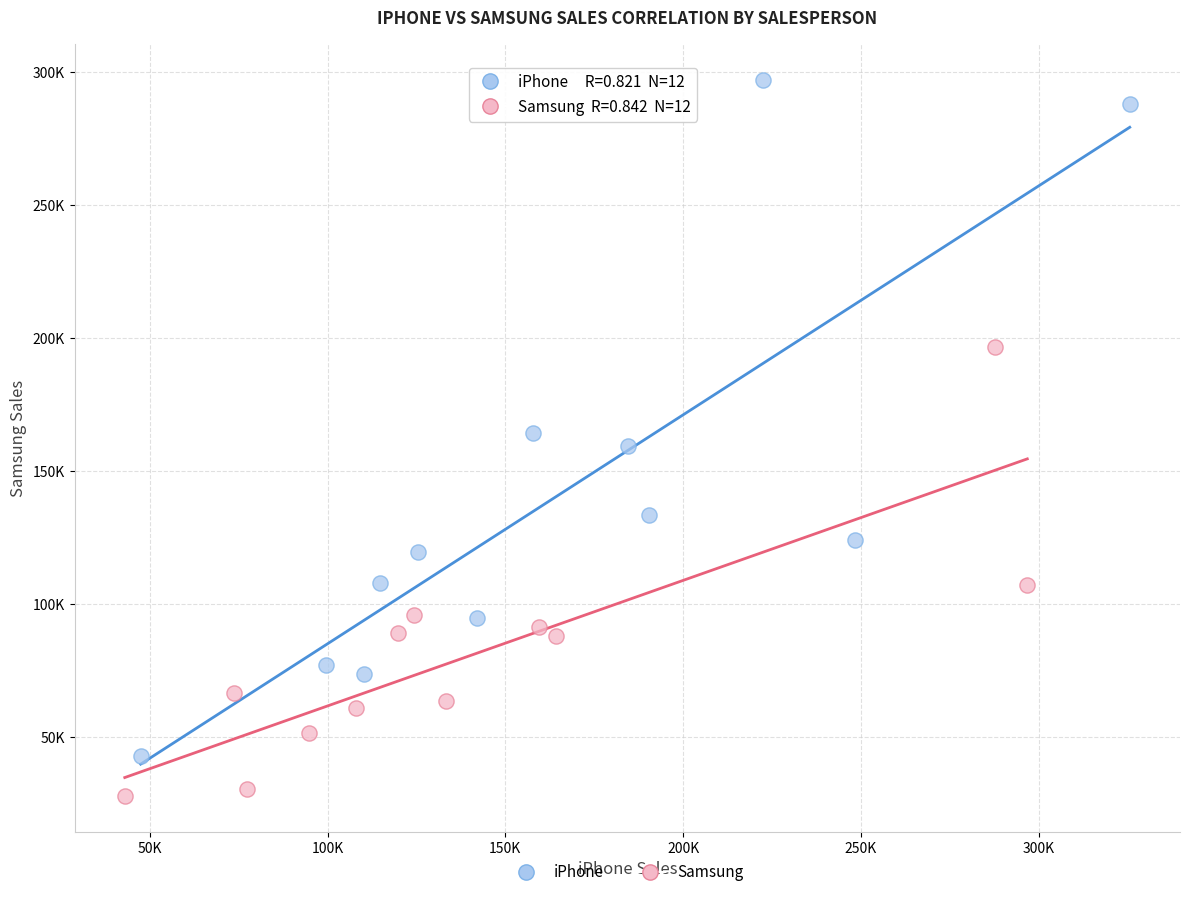

What are all the series names shown in the legend?

iPhone, Samsung